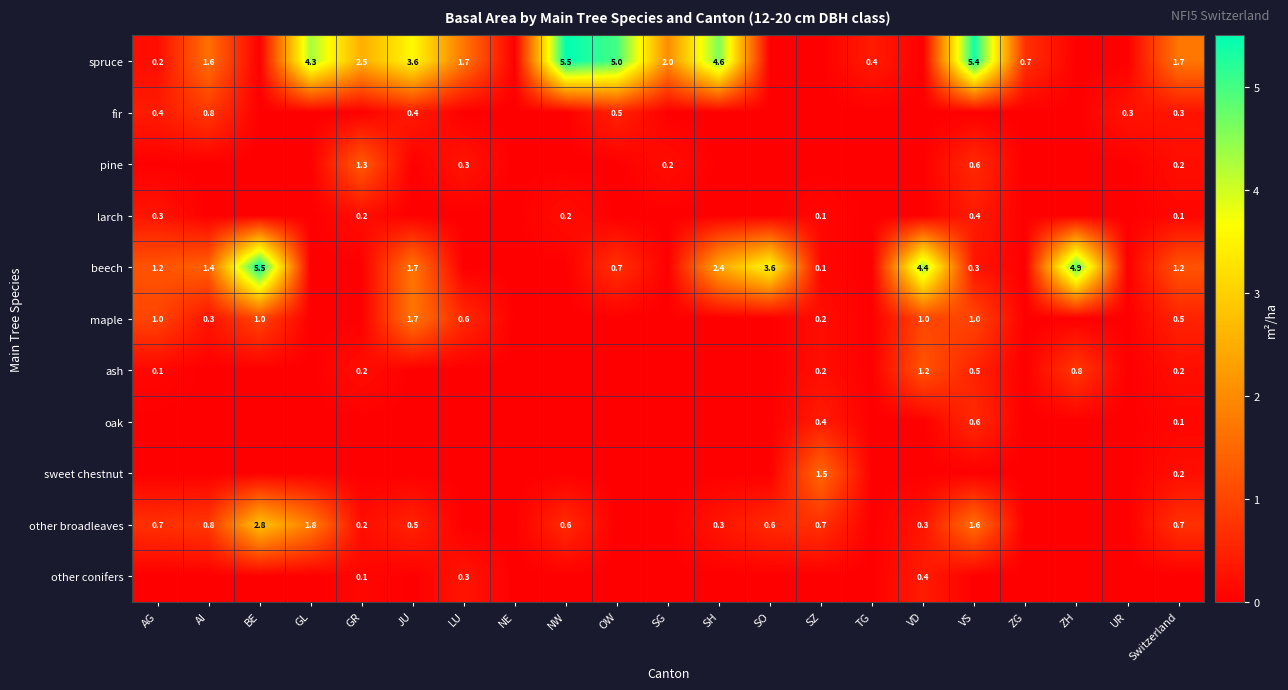

True or false: other broadleaves has a value of 4.0 at BE.

False